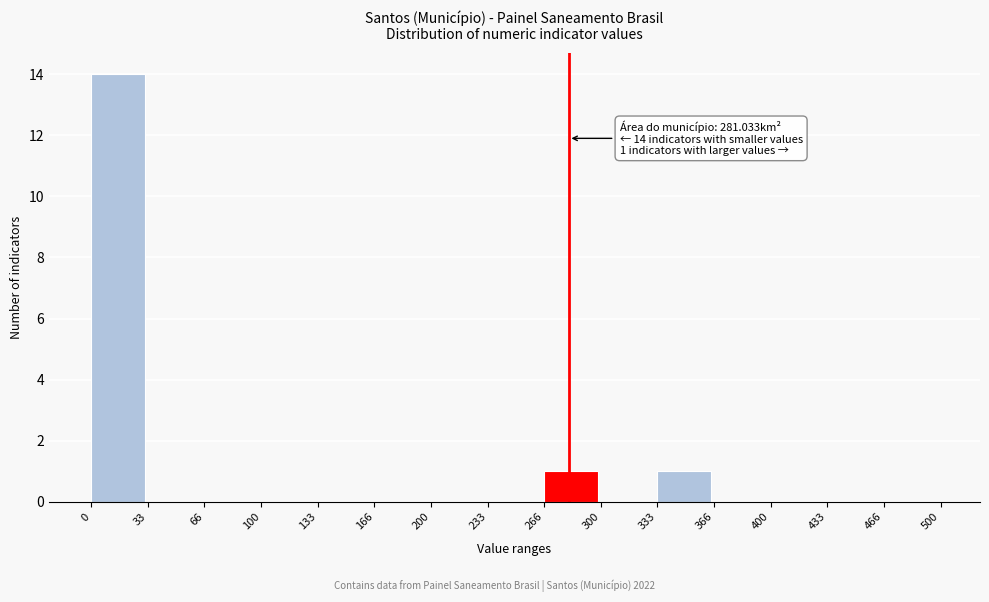

Over which range of the x-axis is the bar tallest?

0 to 33